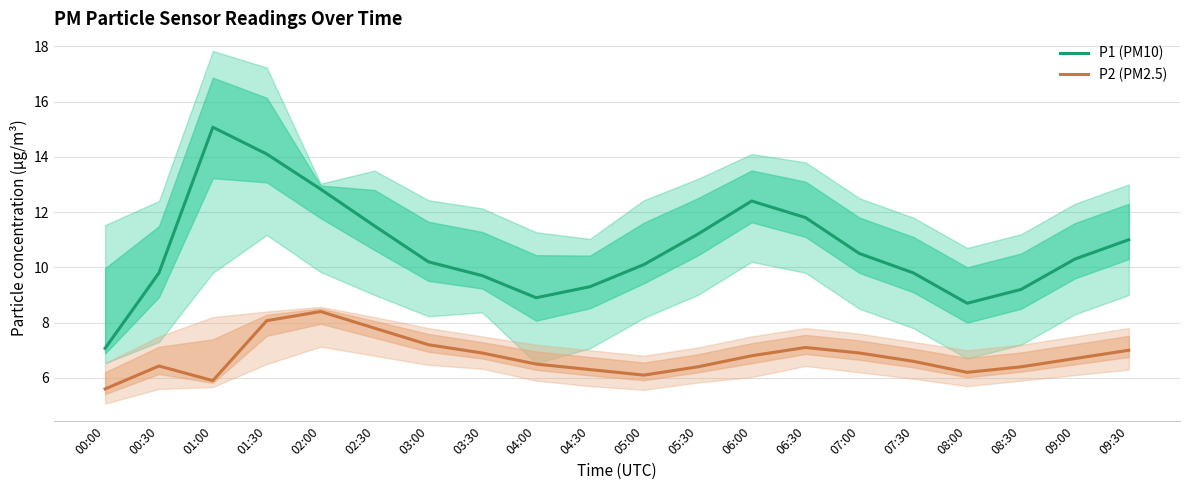

What is the value of the P2 (PM2.5) point at the 5th from the left?

8.4